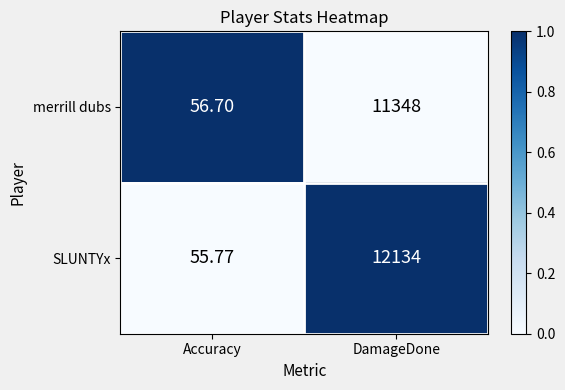

Which label corresponds to the smallest value in the chart?

Accuracy